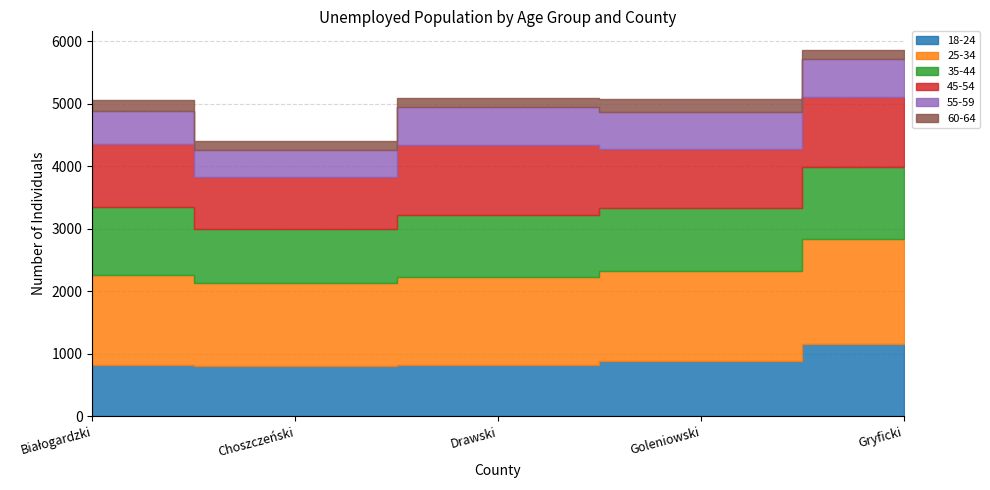

At which category does the chart reach its minimum across all series?

Choszczeński